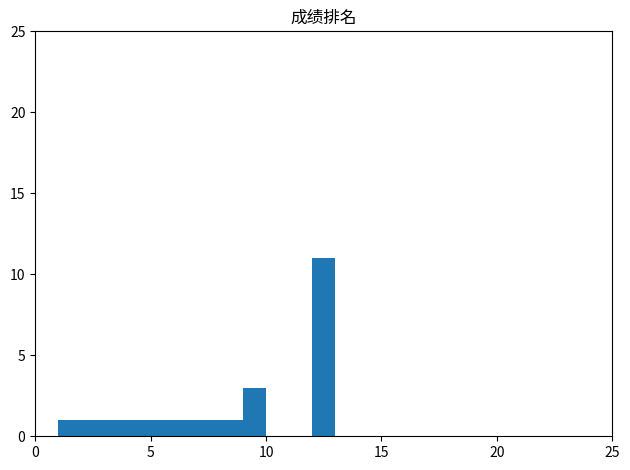

Read against the x-axis, roughly where is the centre of the tallest bar?

12.5